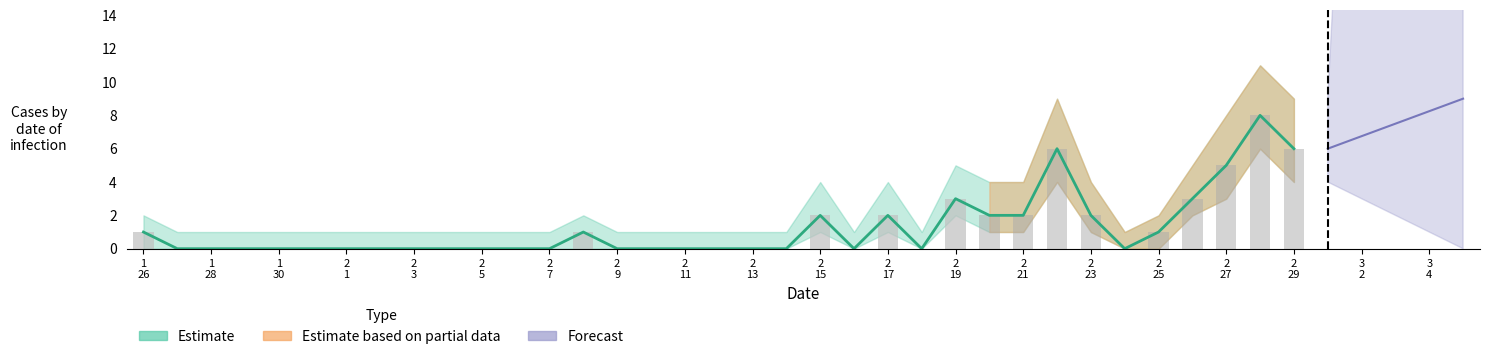

What is the sum of the Estimate_upper values at 2020/2/17 and 2020/2/13?

5